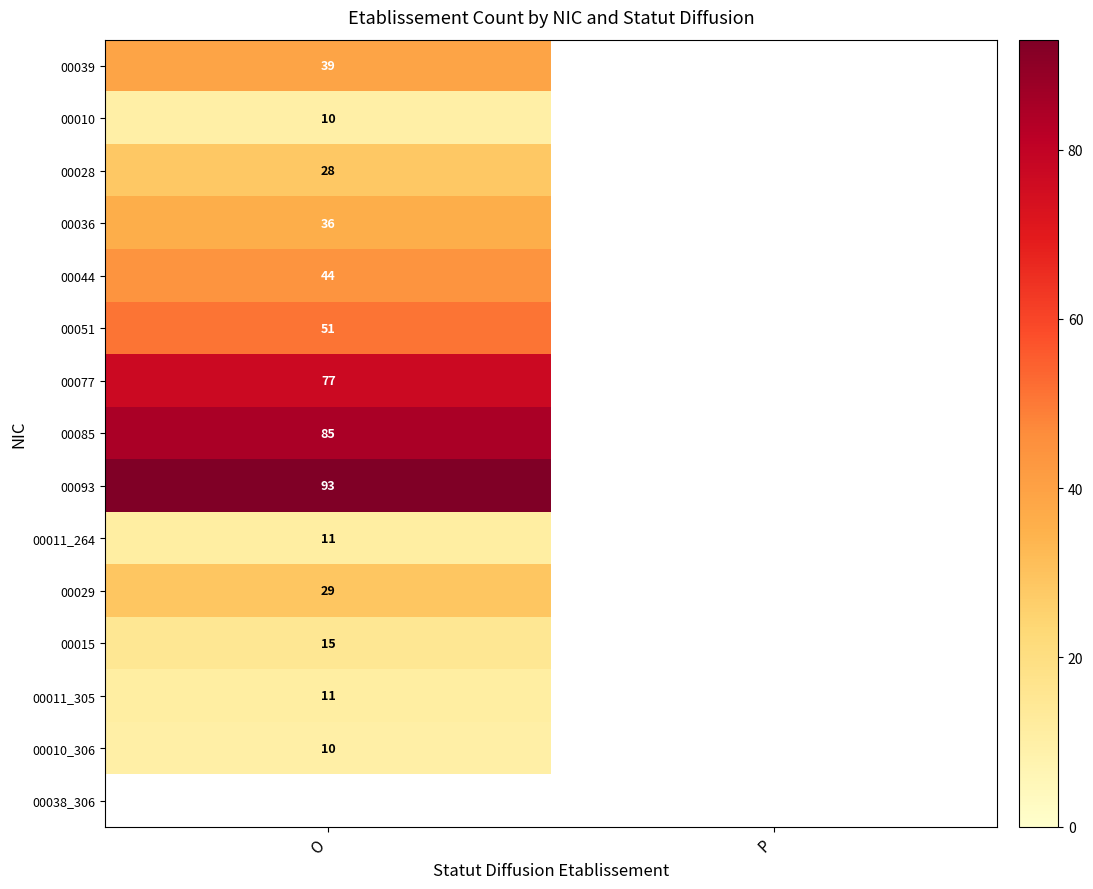

What is the difference between the highest and lowest values at O?

83.0